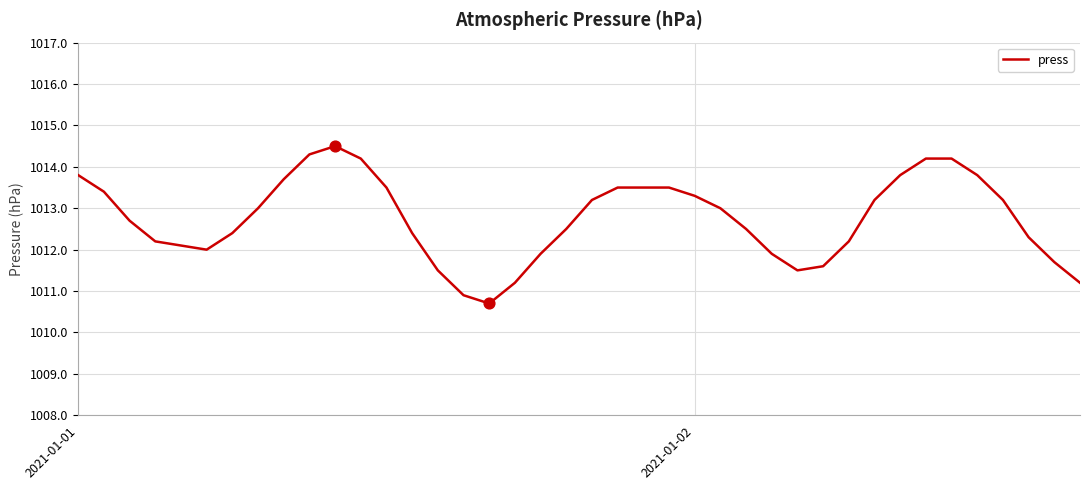

What is the difference between the maximum and minimum values?

3.8